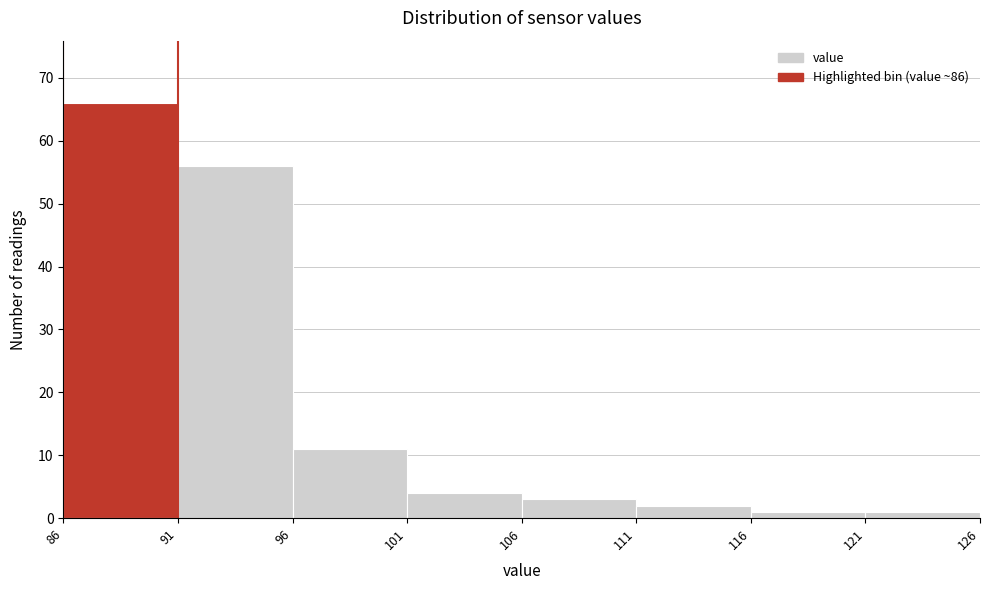

Reading left to right, transcribe this chart: for each bar, give the range it covers on the x-axis and its height. The values are not printed on the chart, so give them approximately, as read against the axis.

86 to 91: 66
91 to 96: 56
96 to 101: 11
101 to 106: 4
106 to 111: 3
111 to 116: 2
116 to 121: 1
121 to 126: 1